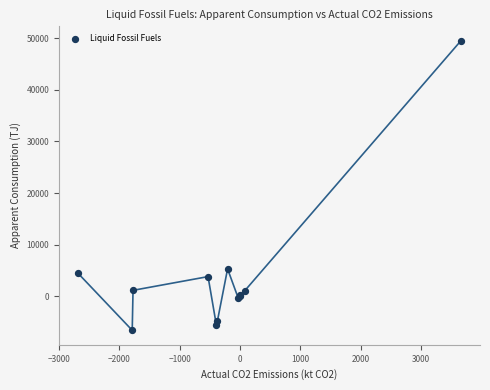

What Y value in the scatter plot is closest to 21455?

5305.5